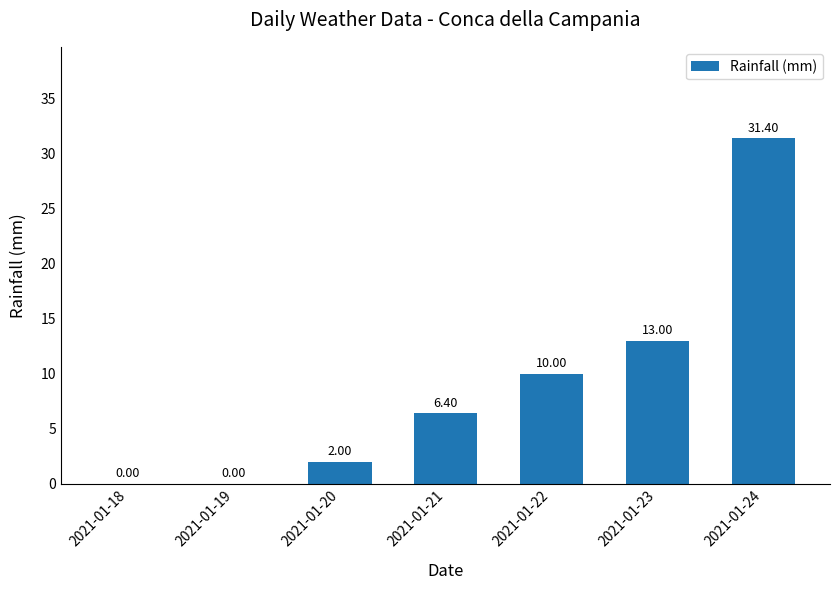

True or false: the data shows 2.7 at 2021-01-22.

False